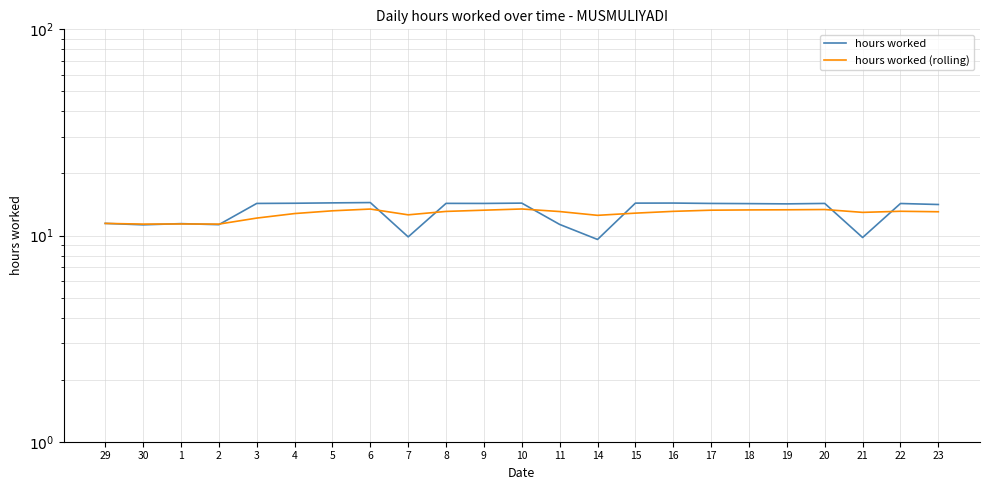

What is the difference between the hours worked (rolling) values at 29 and 14?

1.1